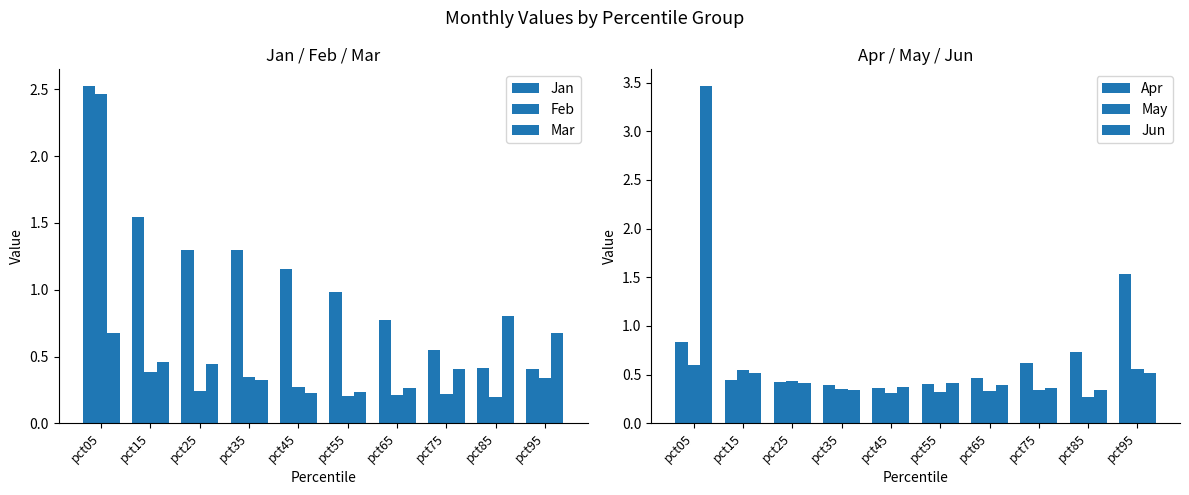

What is the value of the Feb bar at the 1st from the left?

2.5